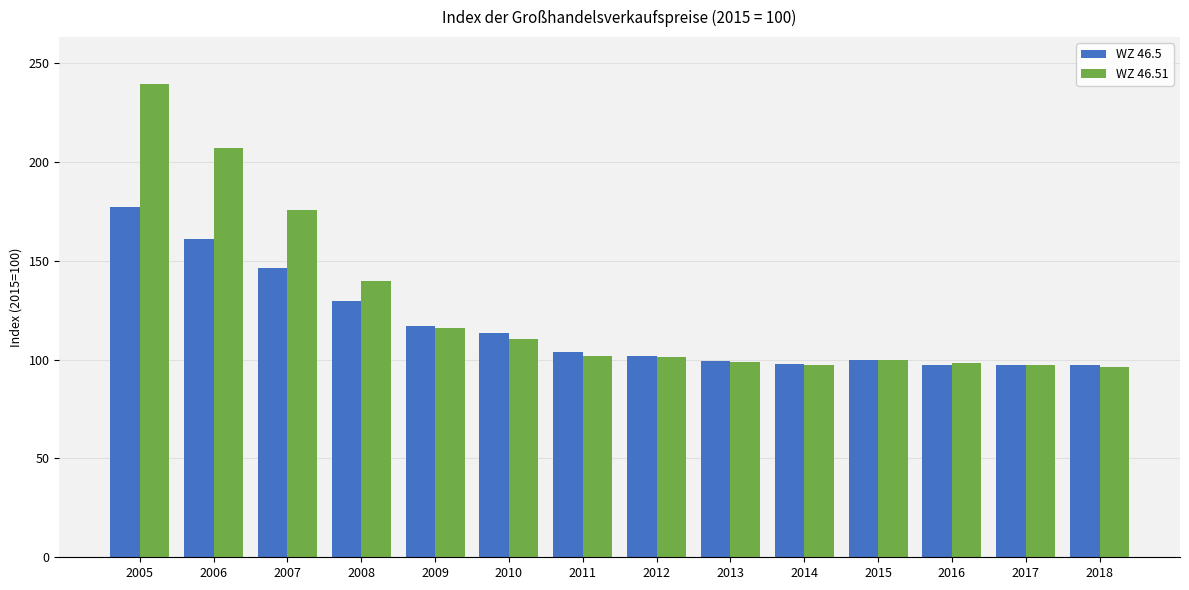

At which label does WZ 46.5 first exceed 103?

2005